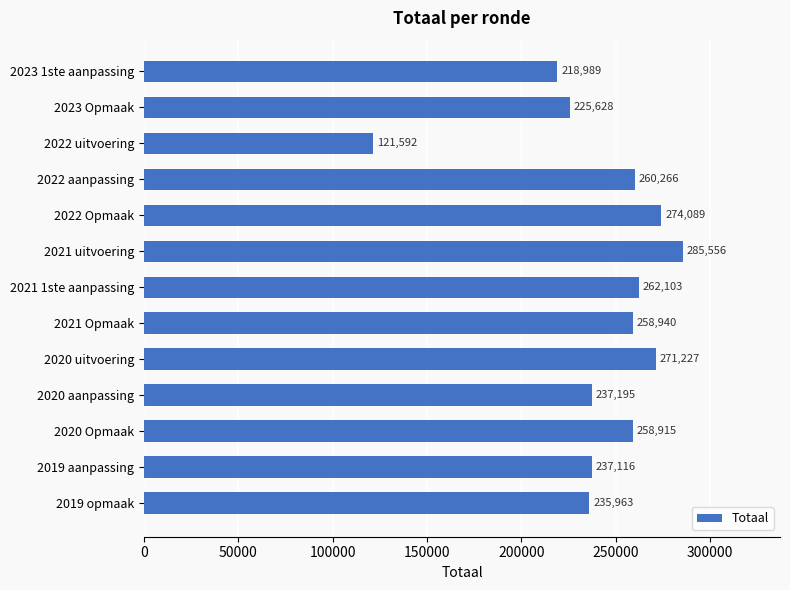

Which has a higher value, 2020 uitvoering or 2021 uitvoering?

2021 uitvoering